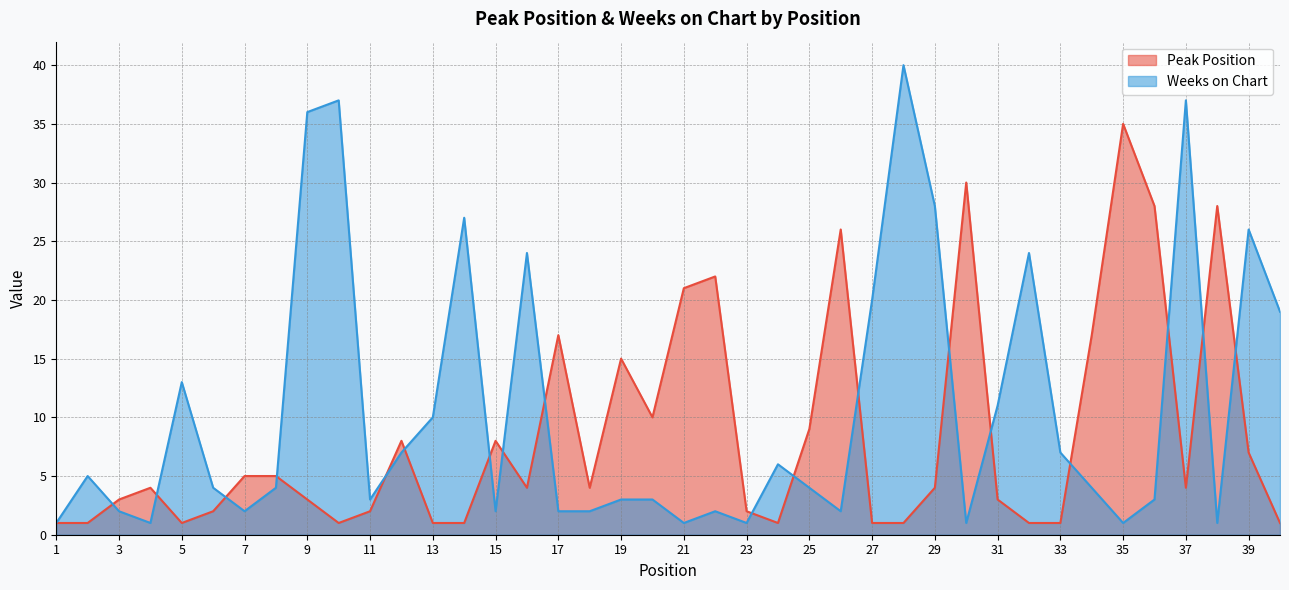

What is the lowest value of the Peak Position series?

1